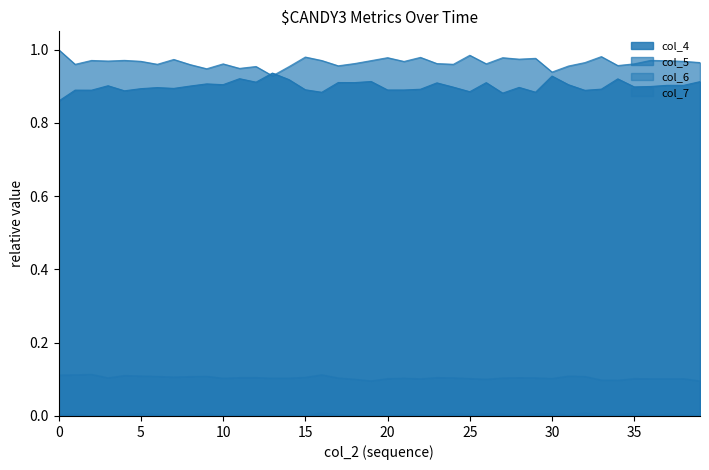

What is the difference between the maximum and minimum values in the col_4 series?

0.1